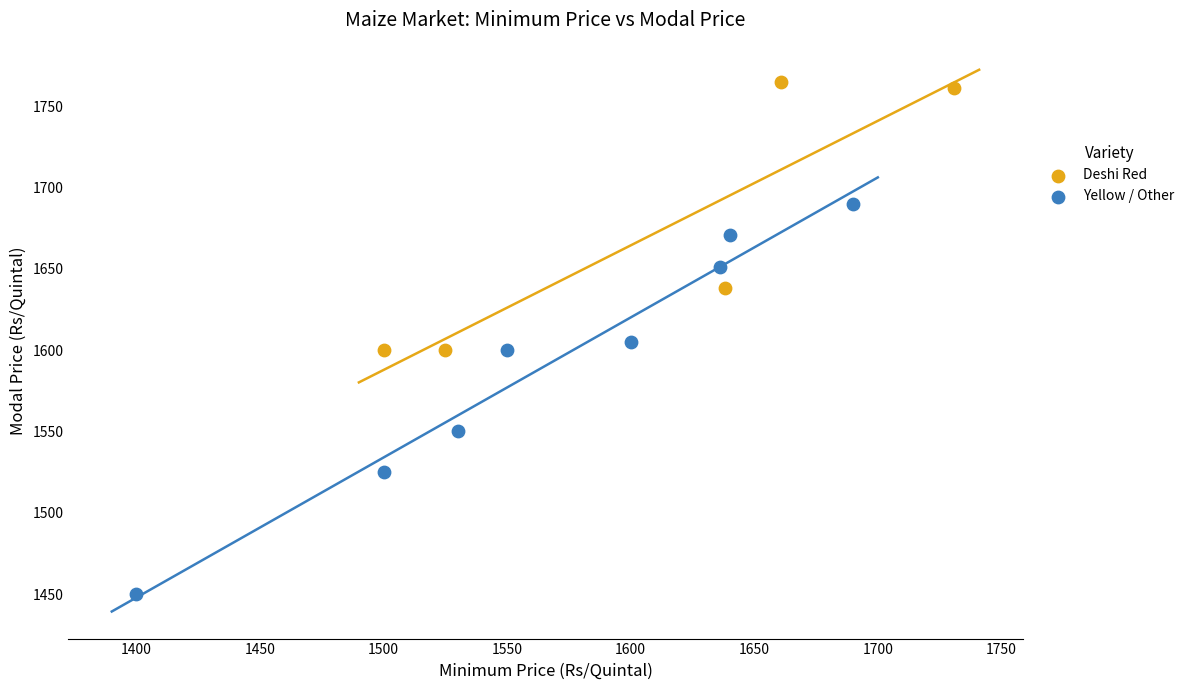

Which series has the largest Y range (max minus min)?

Yellow / Other